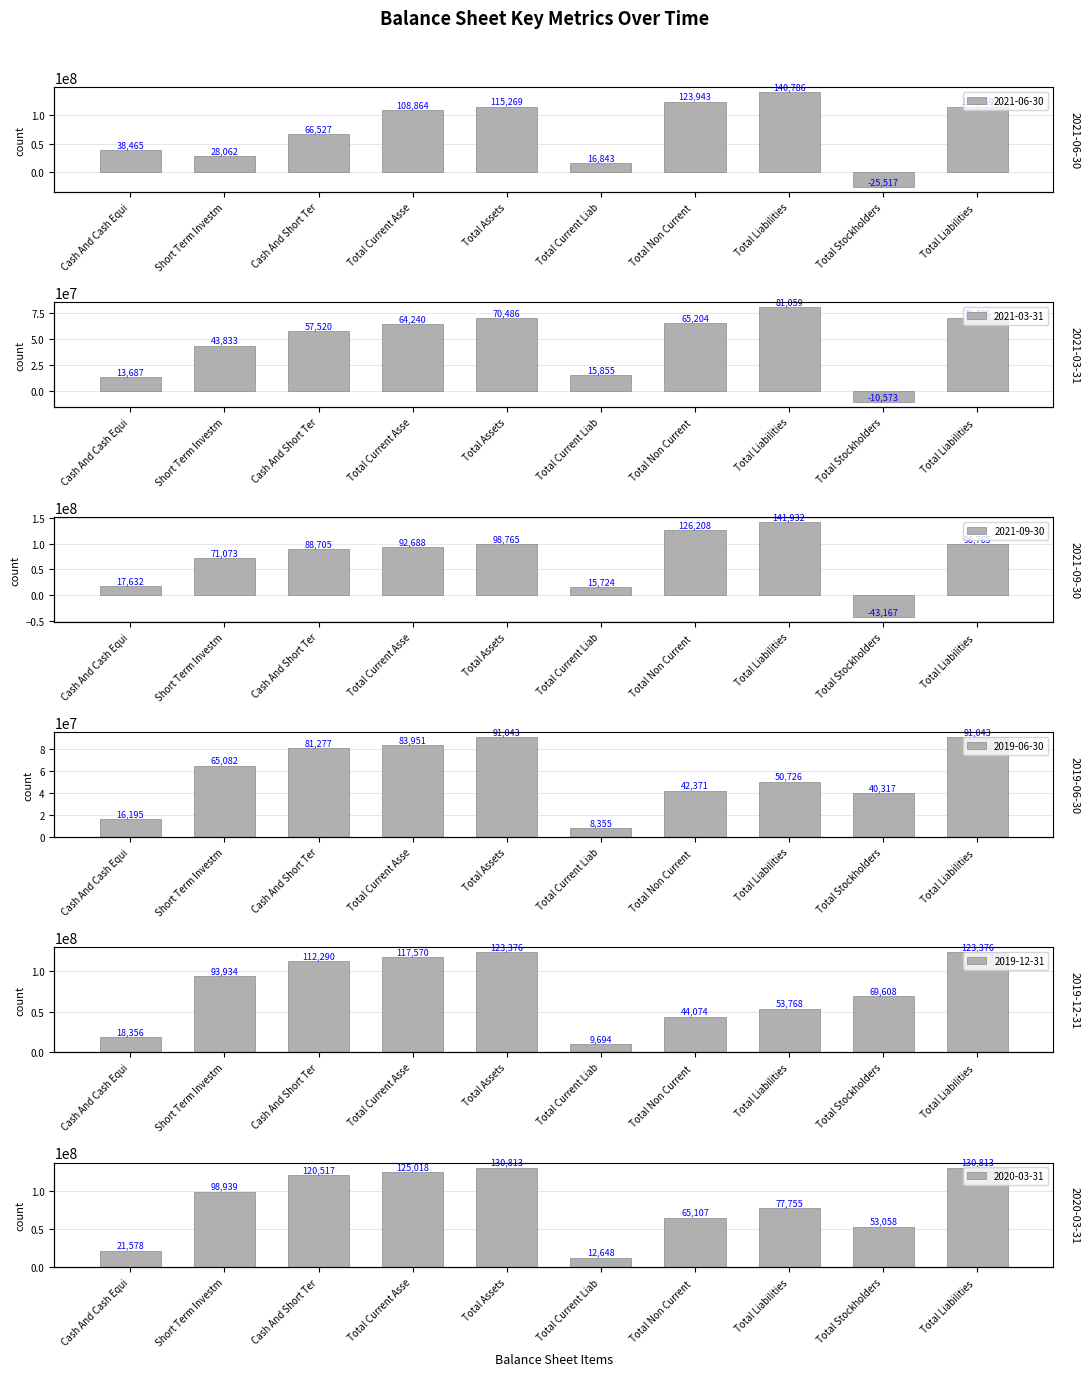

Count the number of categories in the chart.

10